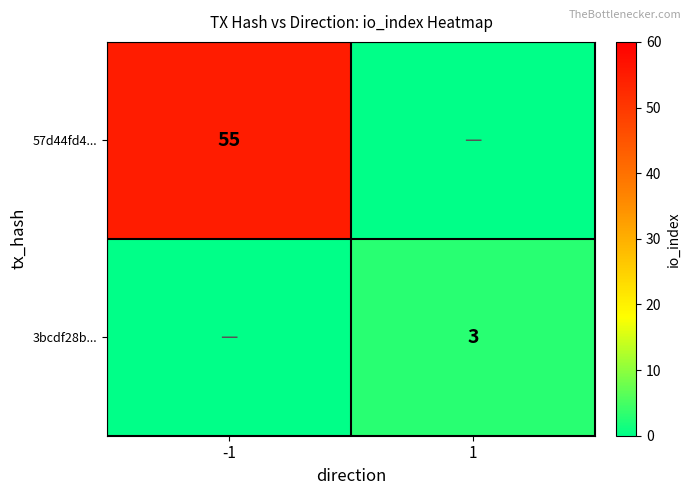

What is the total value across all series at -1?

55